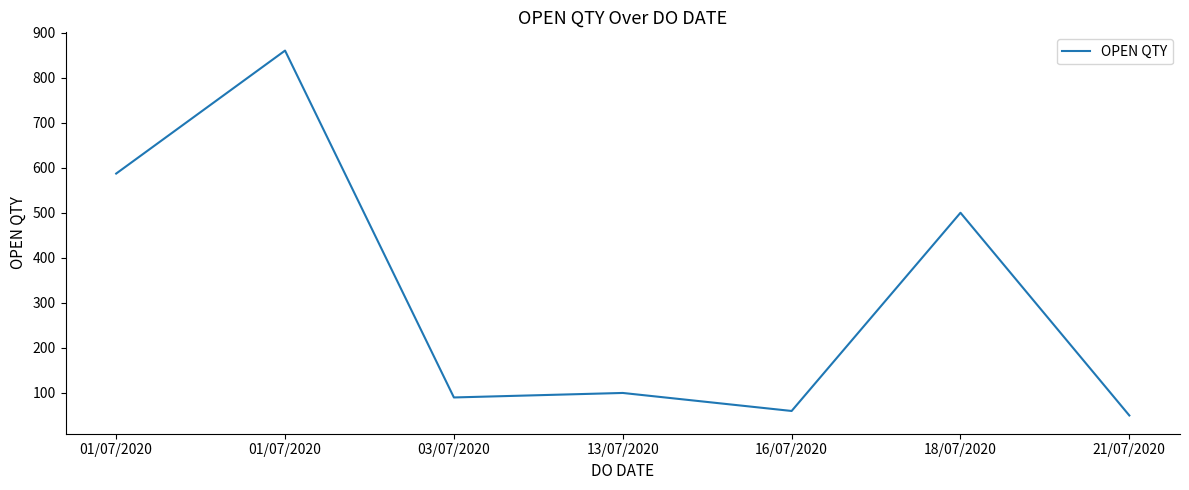

How many distinct data groups are displayed?

1